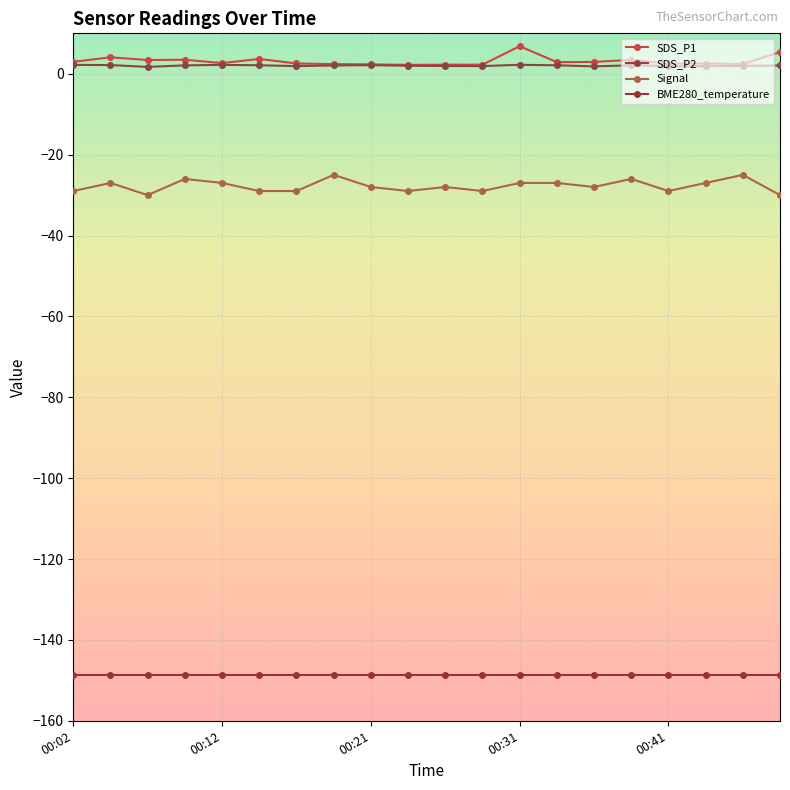

At which category is the sum across all series the highest?

00:31